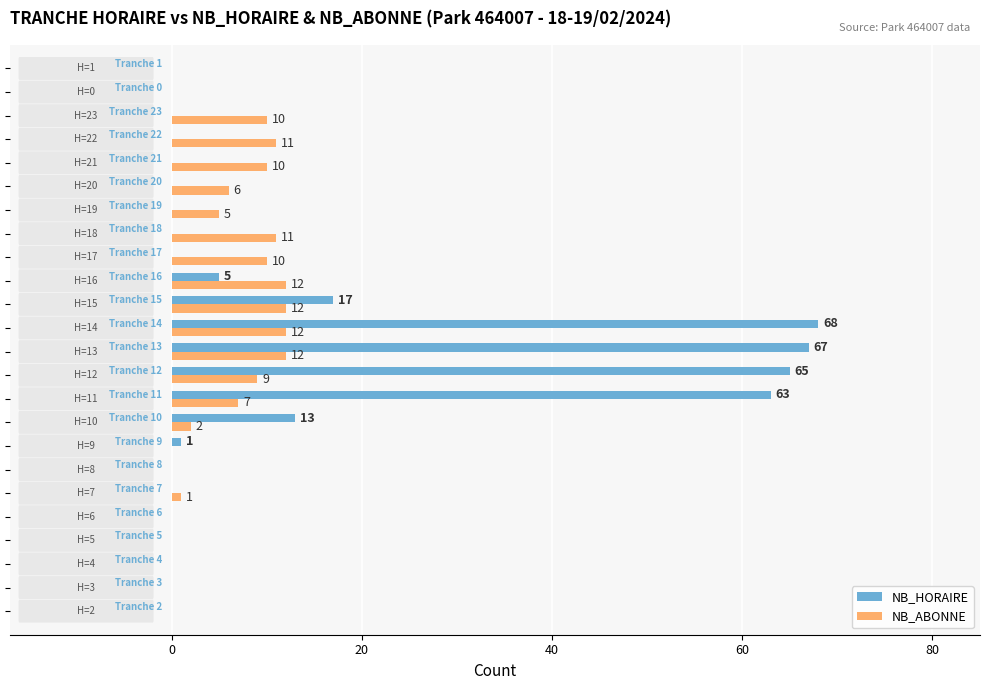

What is the maximum value shown in the chart?

68